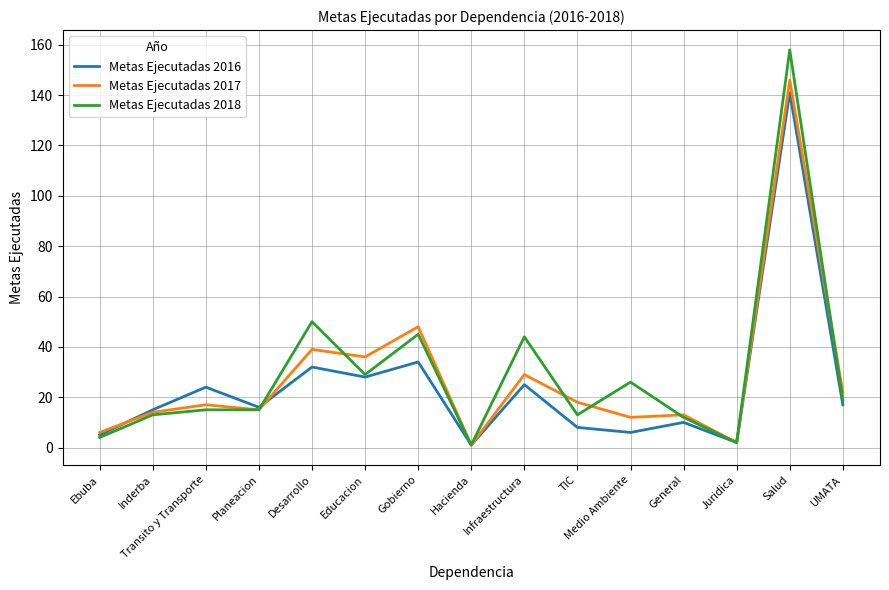

Which series changed the most between Infraestructura and Salud?

Metas Ejecutadas 2017